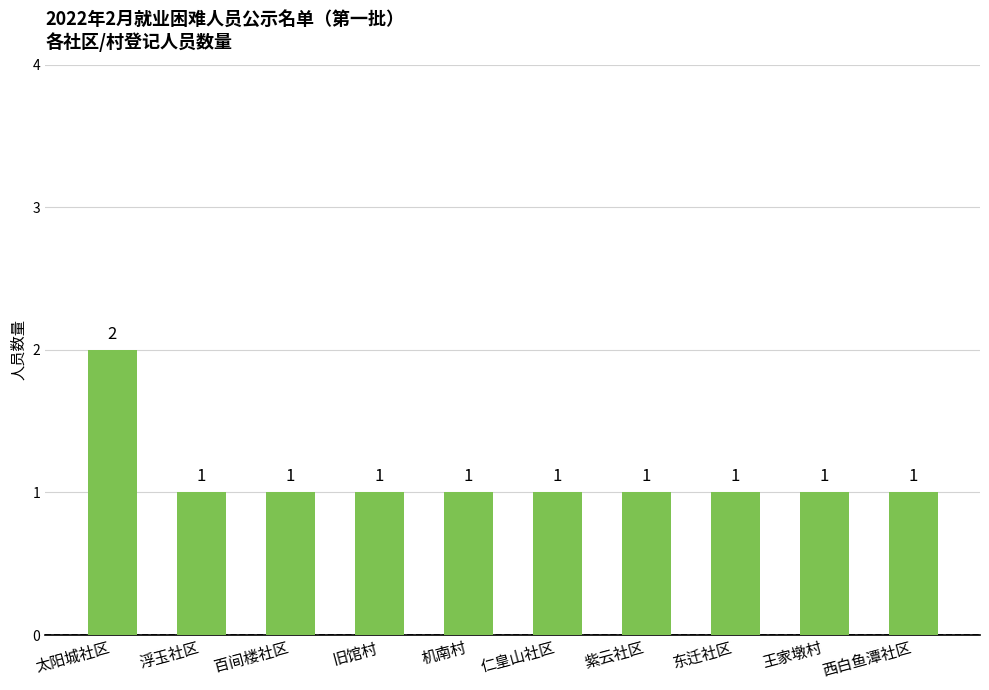

Reading right to left, list all the values displayed in this chart.

1	1	1	1	1	1	1	1	1	2